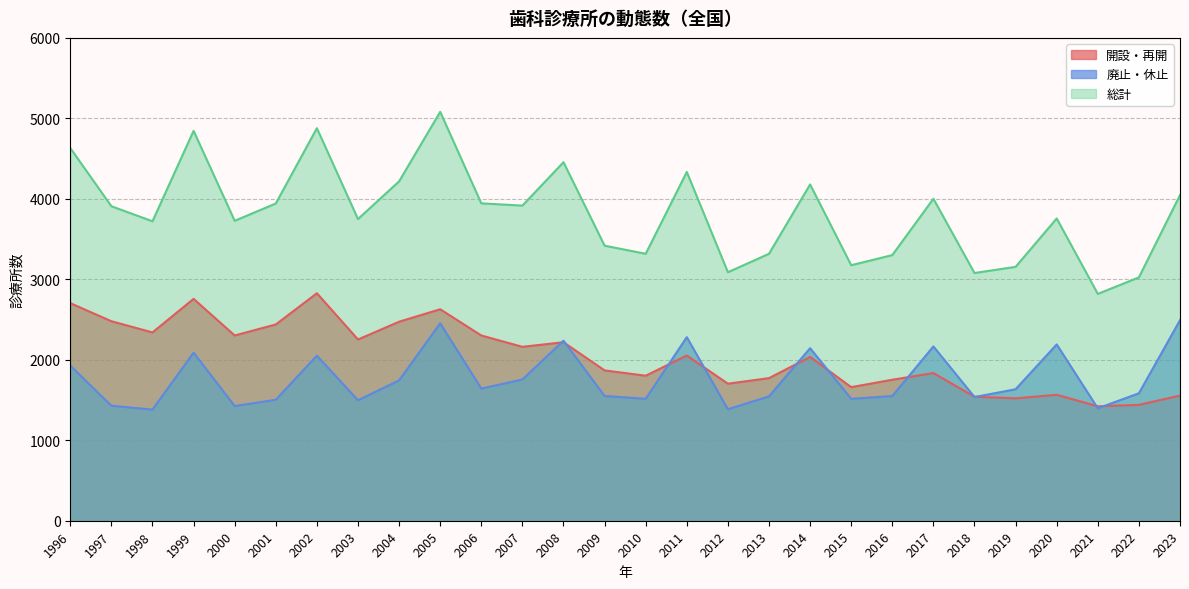

After their last crossing, which series has the higher values: 廃止・休止 or 開設・再開?

廃止・休止